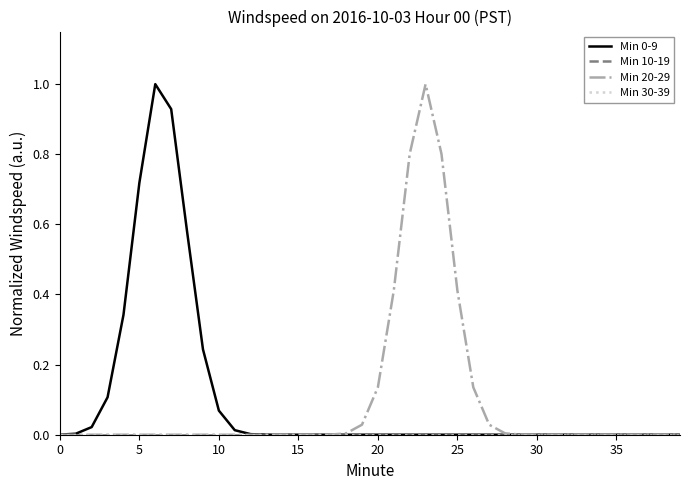

At which label does Min 20-29 reach its peak?

23